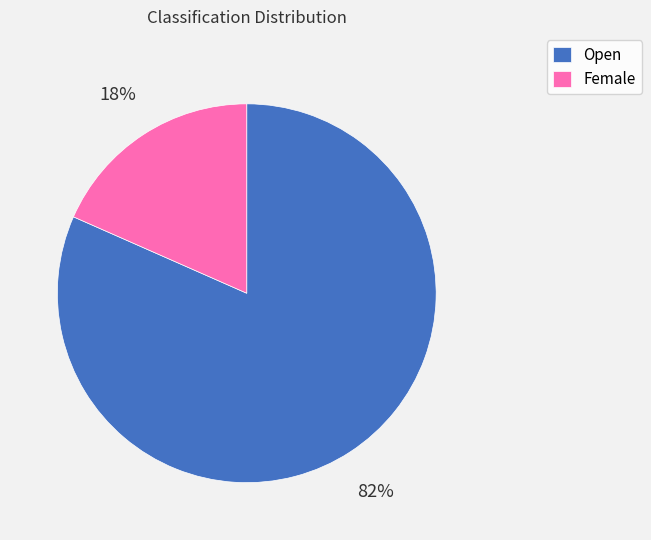

Which has a higher value, Female or Open?

Open